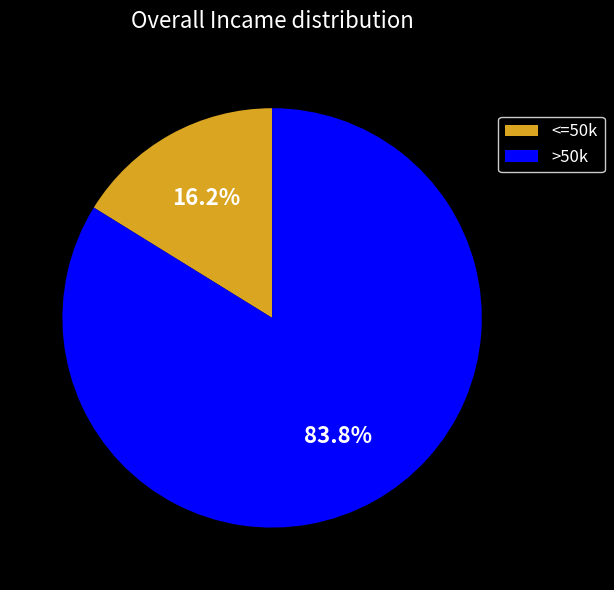

What is the ratio of the value at >50k to the value at <=50k?

5.2